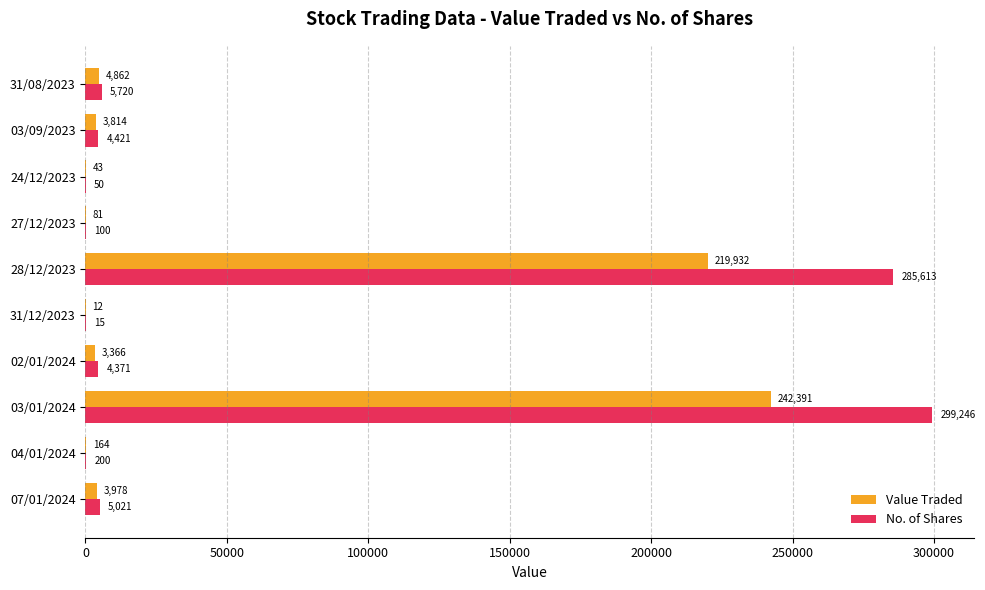

What is the maximum value shown in the chart?

299246